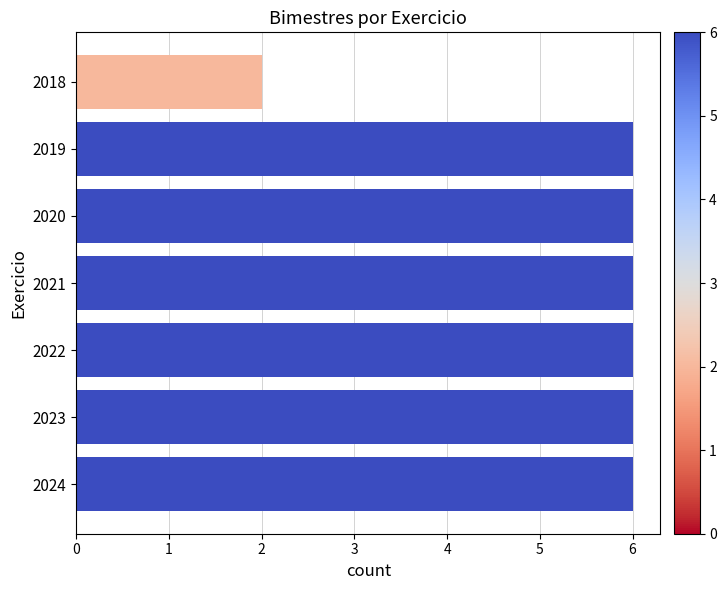

Reading bottom to top, list all the values displayed in this chart.

2024=6	2023=6	2022=6	2021=6	2020=6	2019=6	2018=2